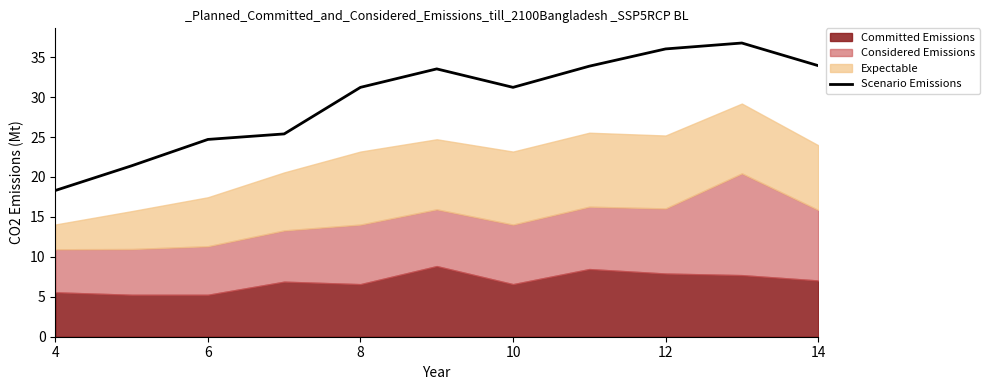

The Scenario Emissions series shows 17.3 at 14. True or false?

False